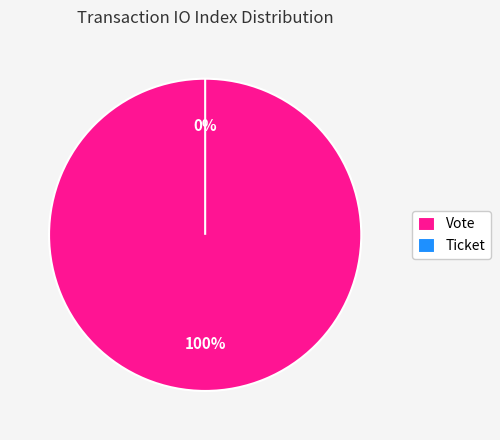

How many slices are in this pie chart?

2